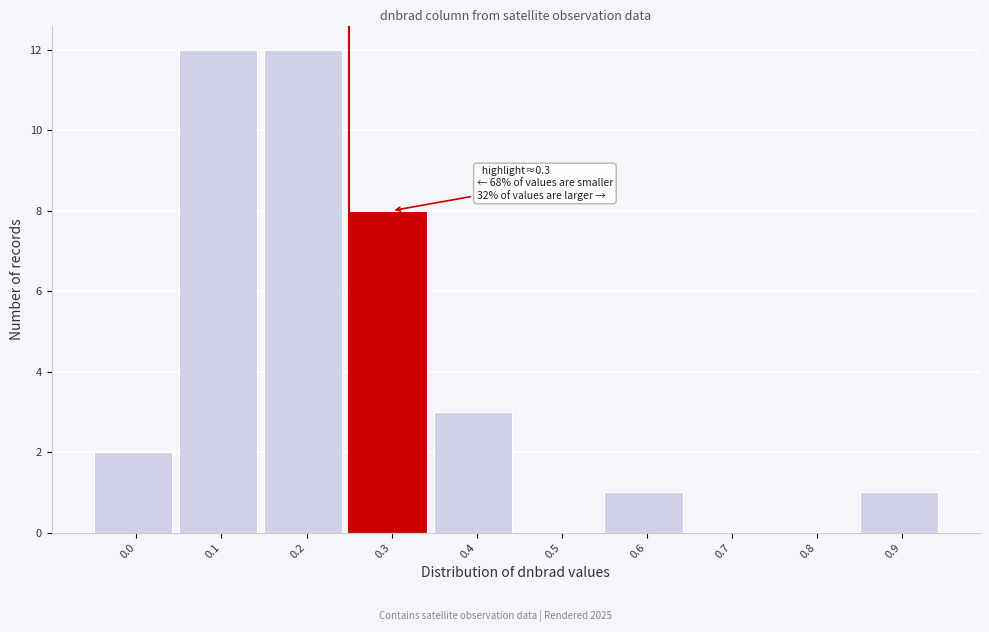

Reading right to left, transcribe all the data shown in this chart.

0.9=1	0.8=0	0.7=0	0.6=1	0.5=0	0.4=3	0.3=8	0.2=12	0.1=12	0.0=2